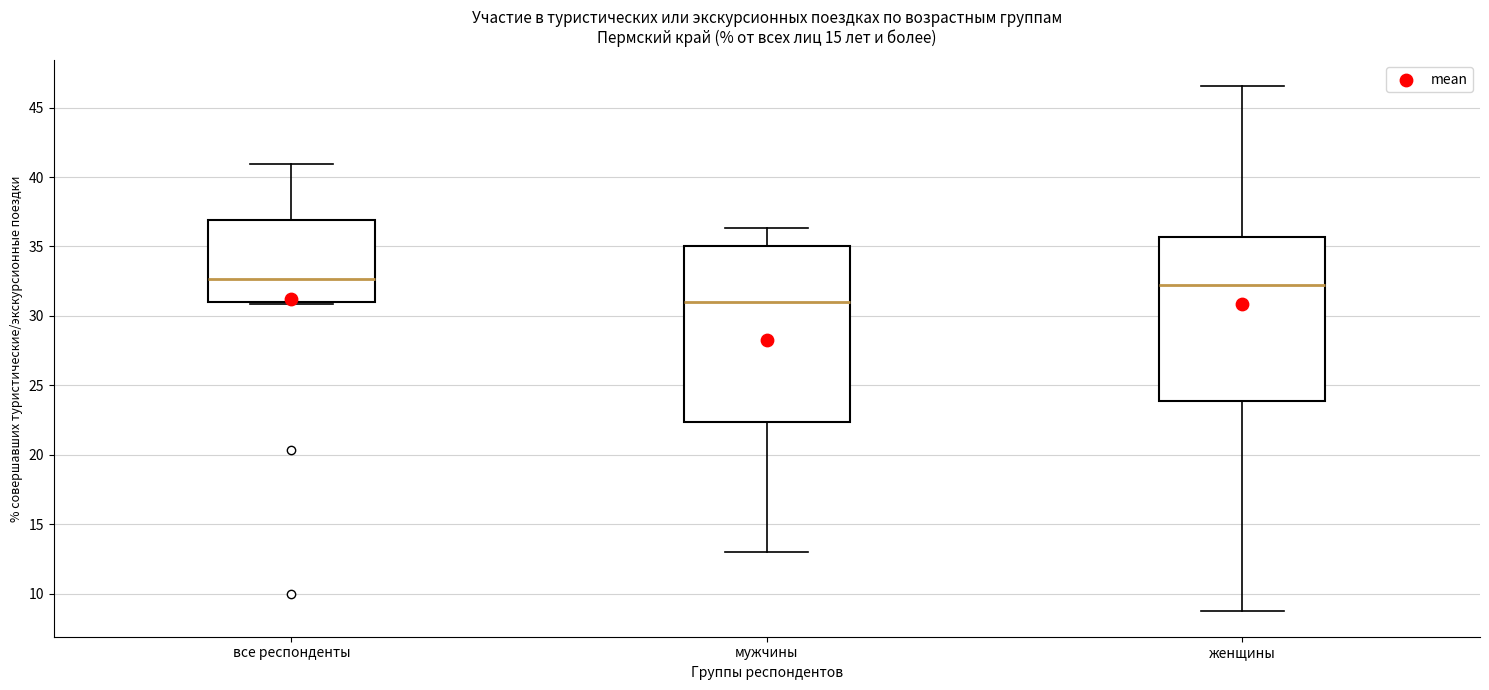

Reading left to right, transcribe this box plot: for each box, give where its median line is, the range the box spans, and where its two whiskers end, as read against the y-axis. The values are not printed on the chart, so give them approximately, as read against the axis.

все респонденты: median 32.5, box 31.0 to 37.0, whiskers 31.0 to 41.0
мужчины: median 31.0, box 22.5 to 35.0, whiskers 13.0 to 36.5
женщины: median 32.0, box 24.0 to 35.5, whiskers 9.0 to 46.5